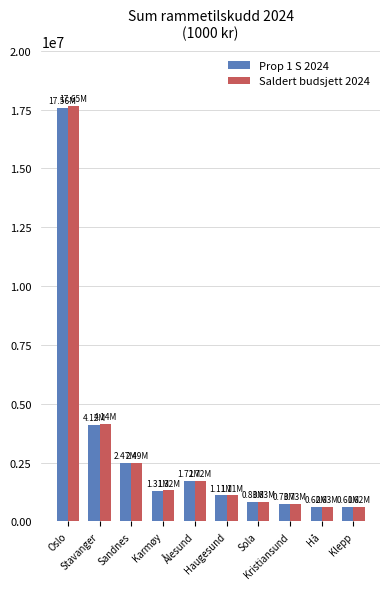

What is the average value of the Prop 1 S 2024 series?

3107850